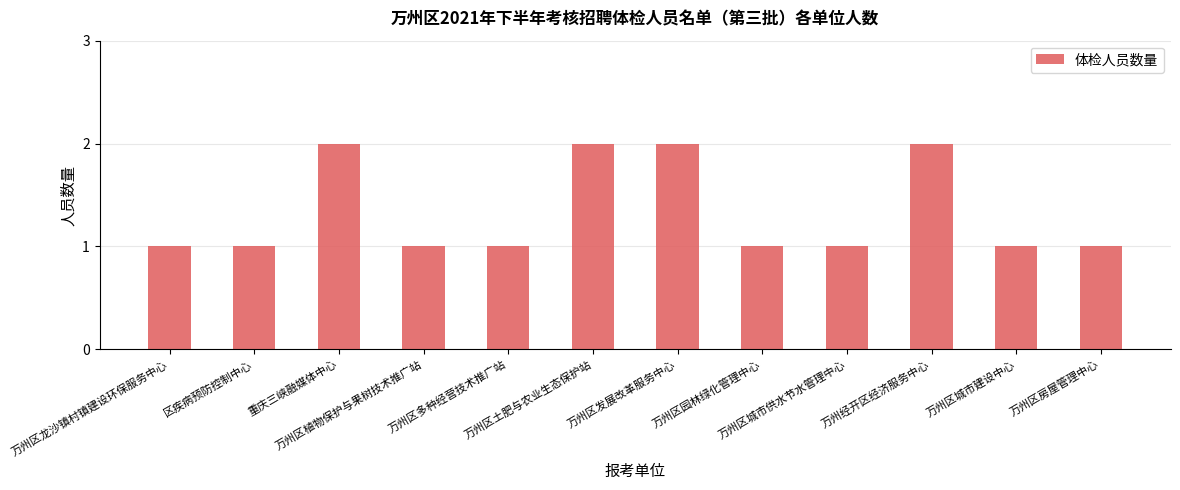

What is the sum of all values?

16